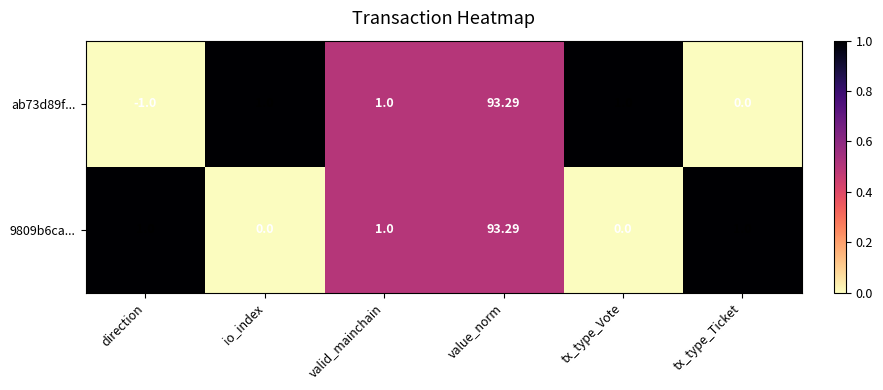

At which category does the chart reach its minimum across all series?

direction